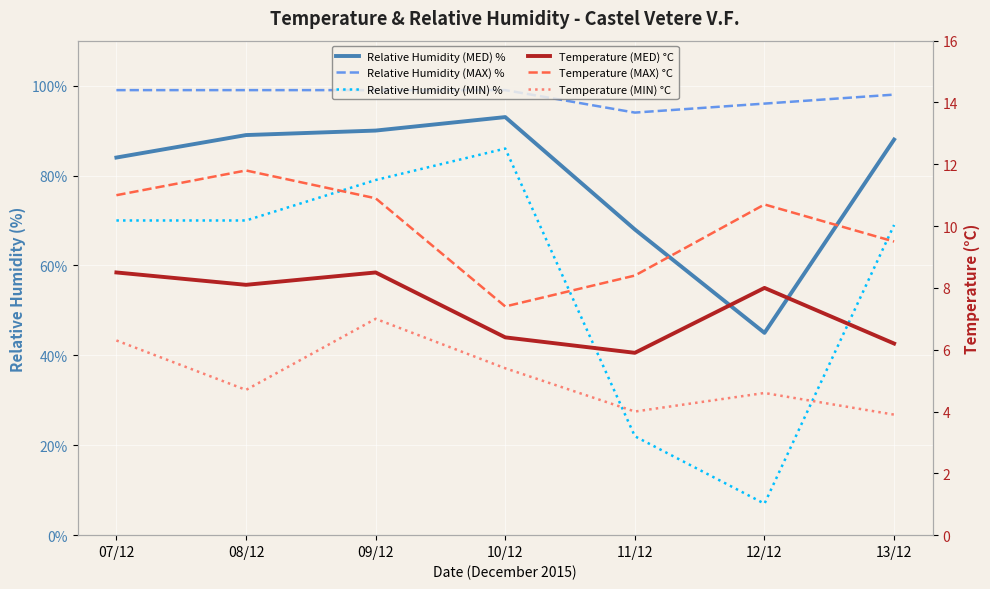

Read the Temperature (MAX) °C value at 11/12.

8.4